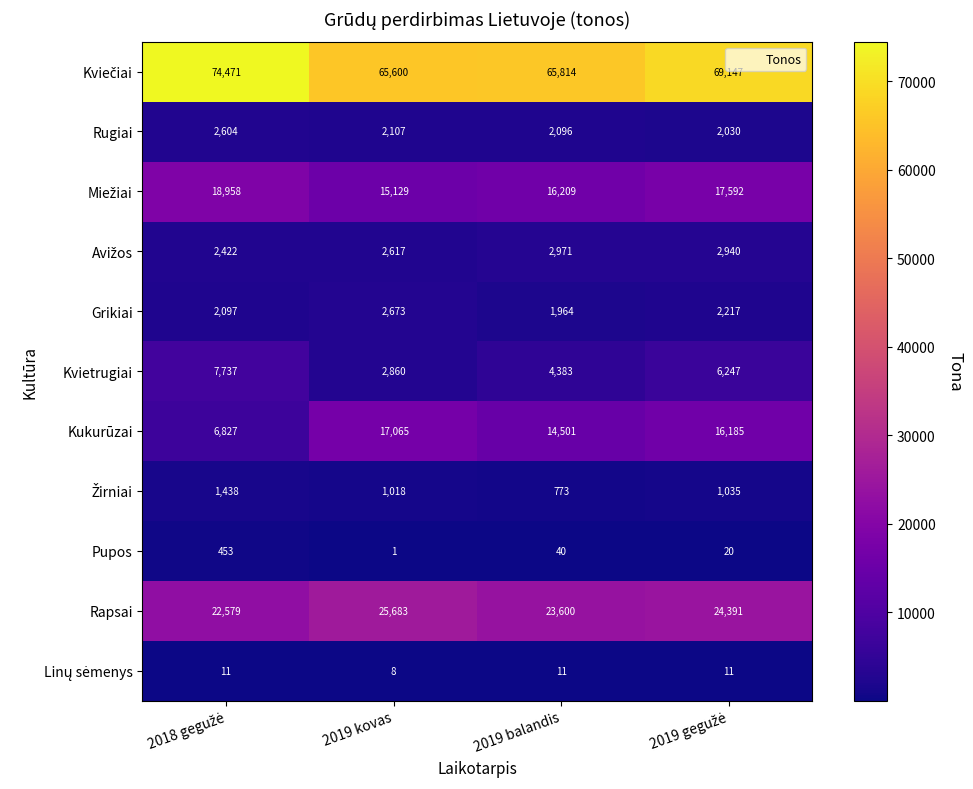

At how many categories does at least one series exceed 17982?

4